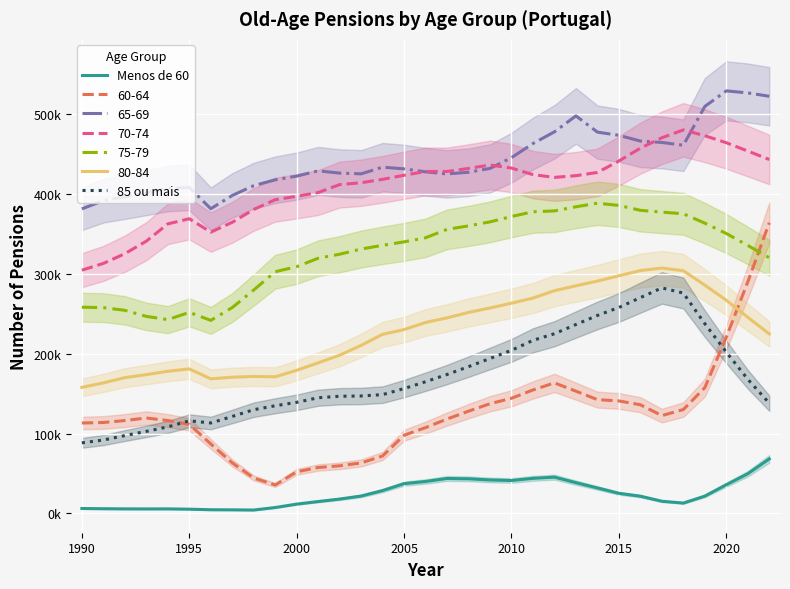

How many values in the 85 ou mais series exceed 156409?

16